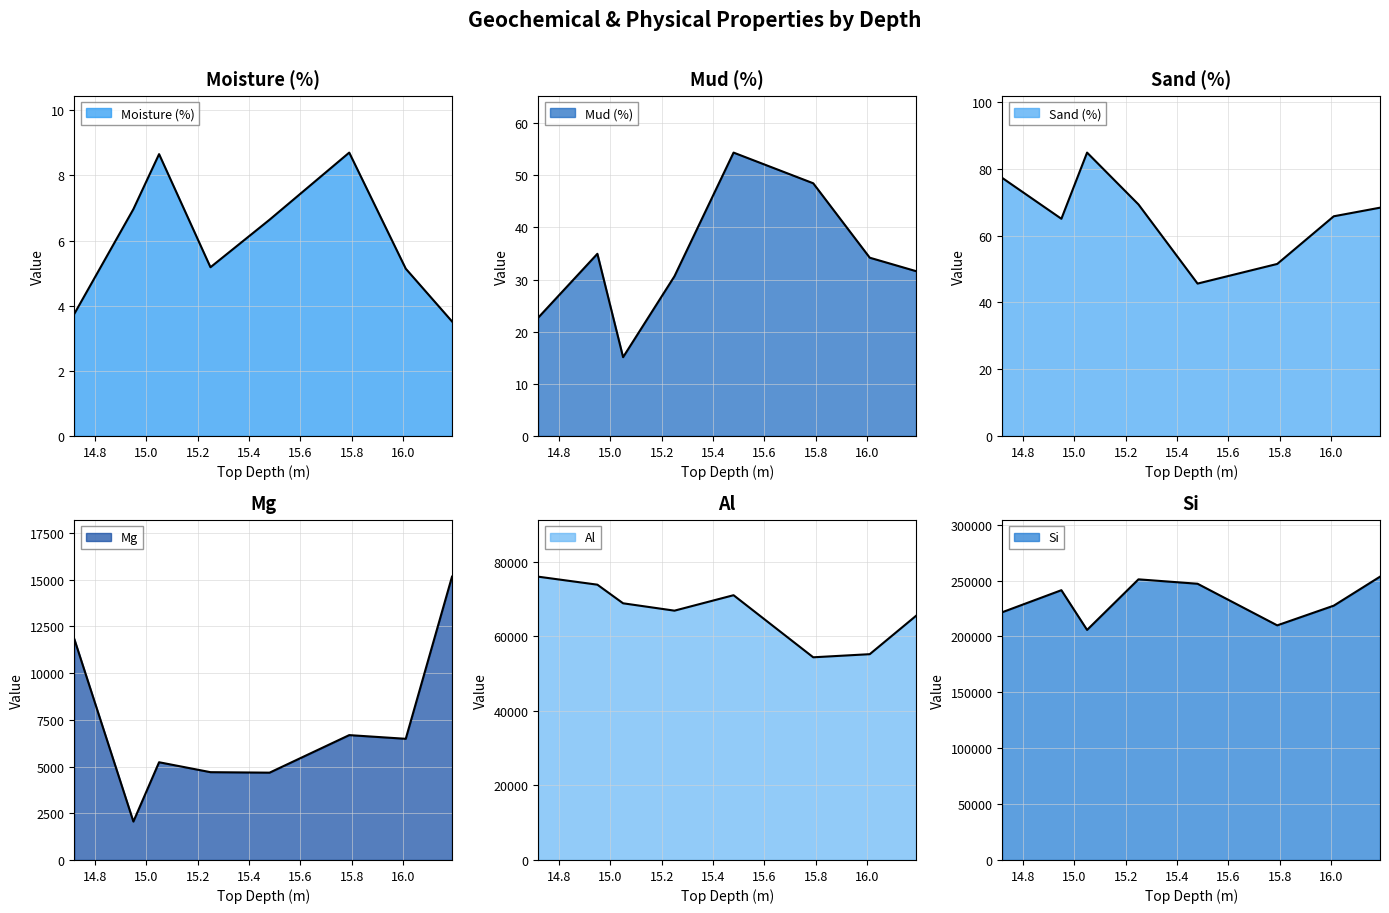

Which series has the largest total across all categories?

Si